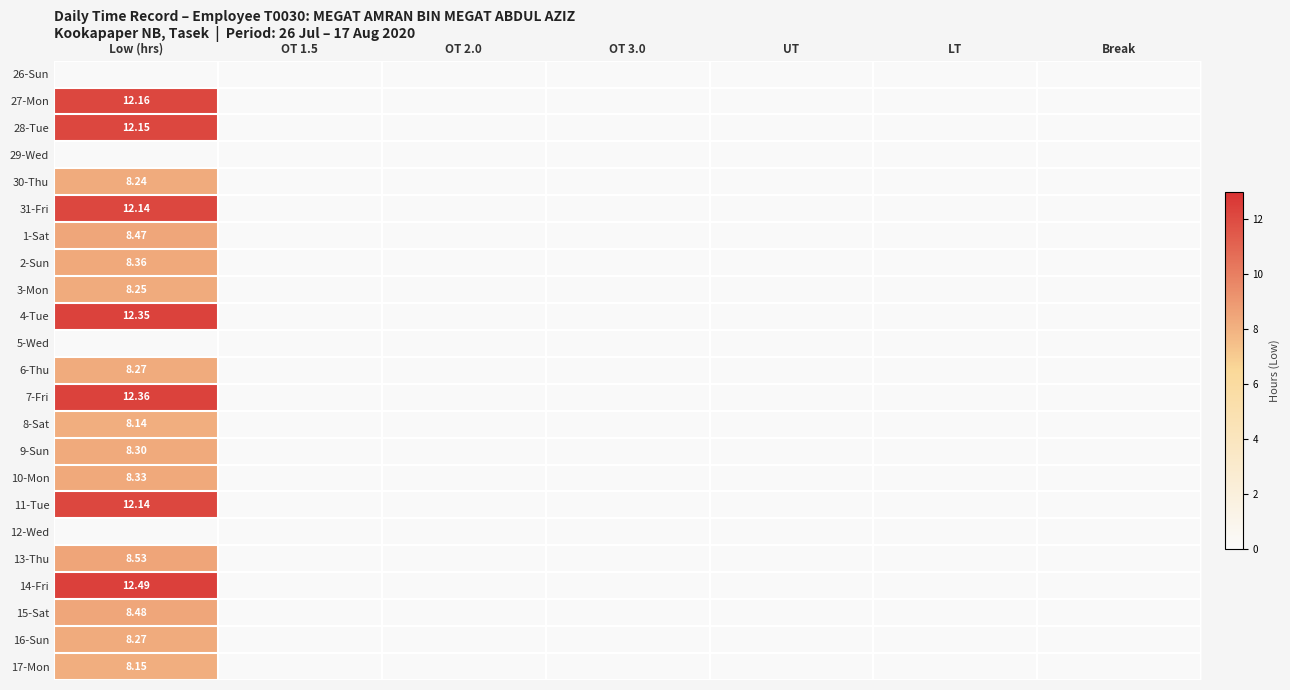

How many values in the 10-Mon series exceed 0?

1